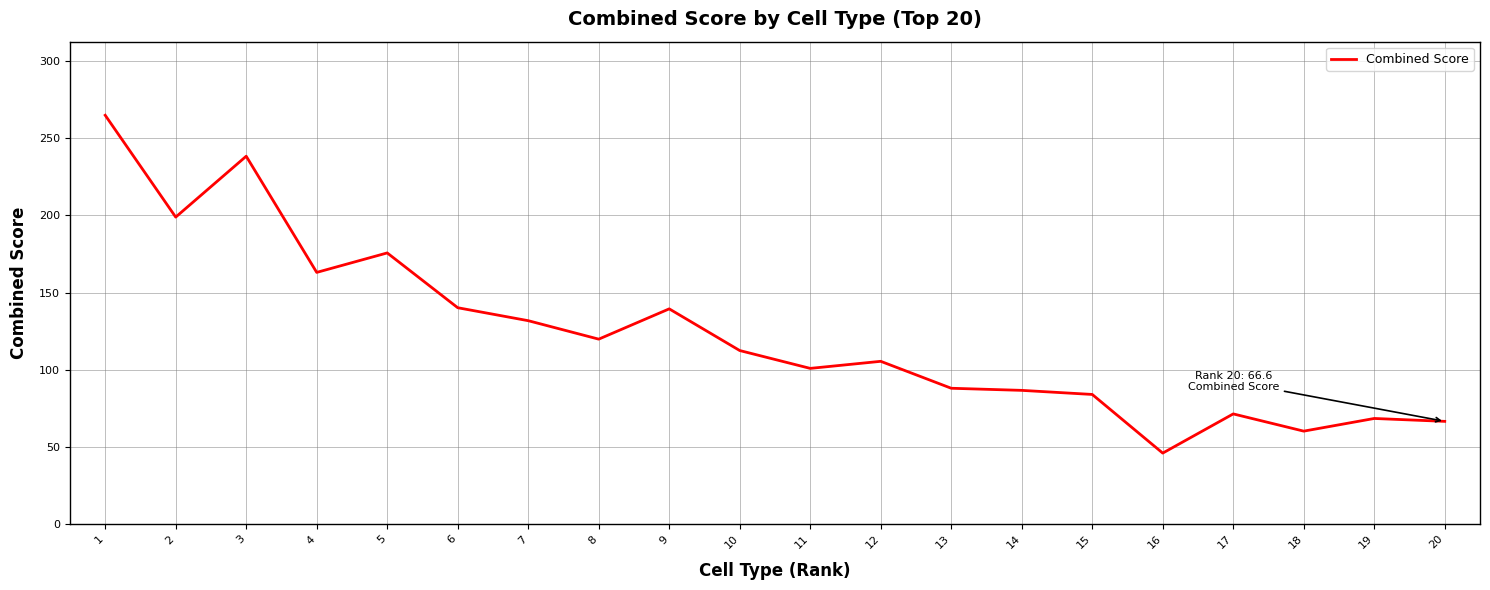

What is the ratio of the value at 3 to the value at 19?

3.5